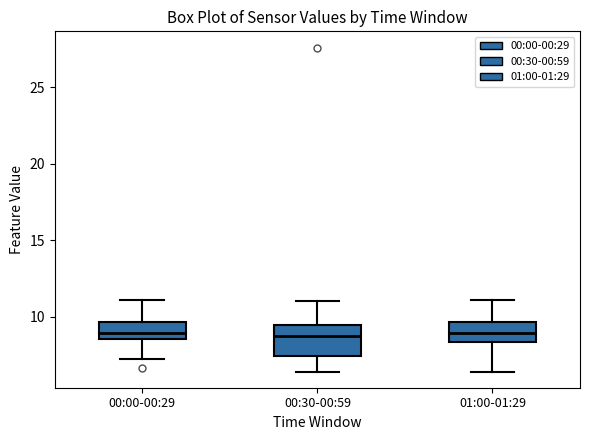

Reading left to right, transcribe this box plot: for each box, give where its median line is, the range the box spans, and where its two whiskers end, as read against the y-axis. The values are not printed on the chart, so give them approximately, as read against the axis.

00:00-00:29: median 9.0, box 8.5 to 9.5, whiskers 7.0 to 11.0
00:30-00:59: median 8.5, box 7.5 to 9.5, whiskers 6.5 to 11.0
01:00-01:29: median 9.0, box 8.5 to 9.5, whiskers 6.5 to 11.0